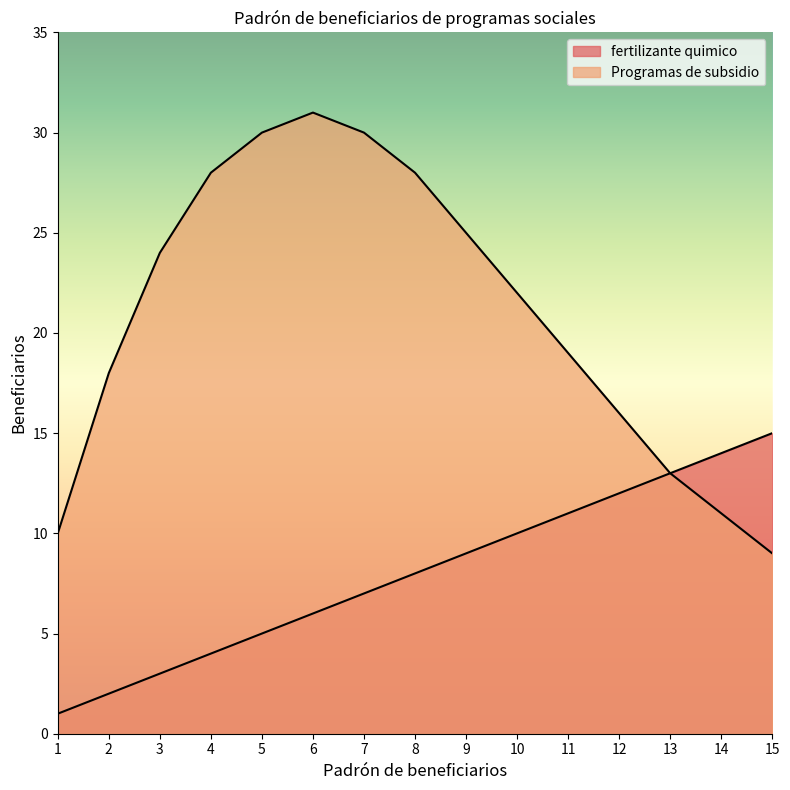

Which series changed the most between 7 and 14?

Programas de subsidio